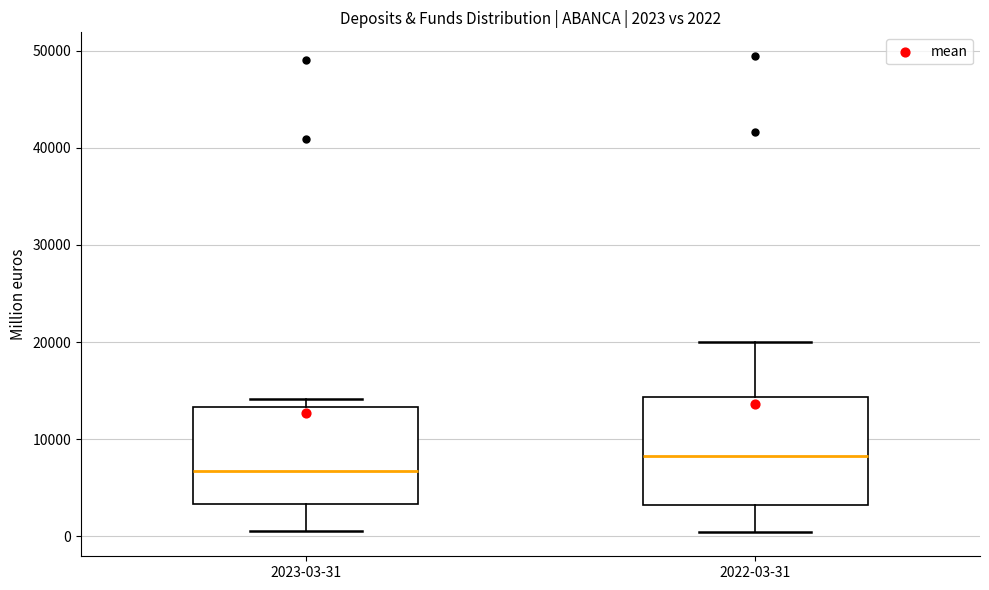

Comparing the boxes themselves (not the whiskers), which one is the tallest?

2022-03-31